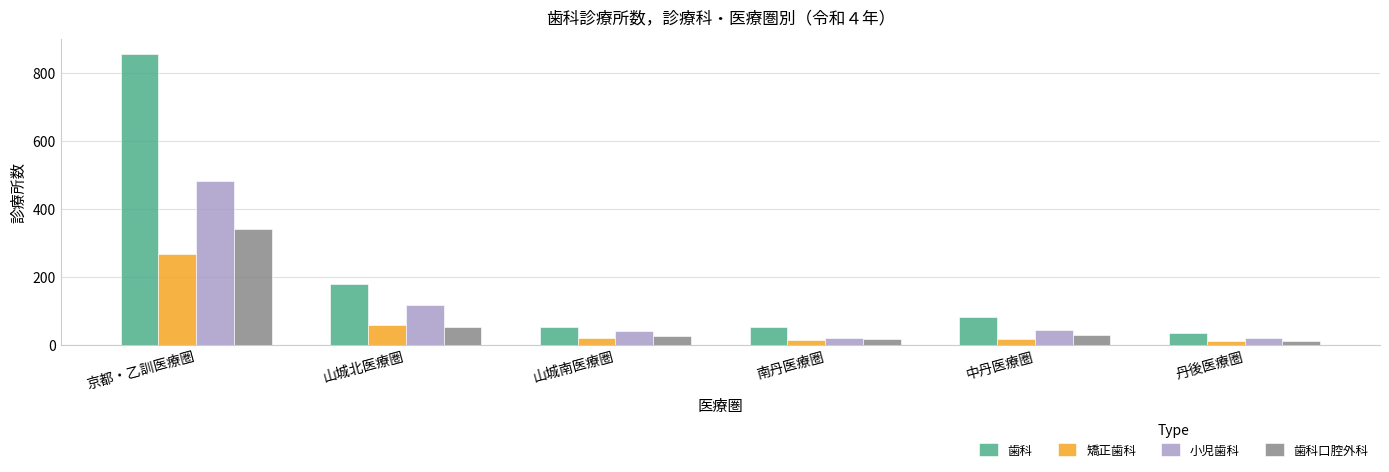

Which series has the largest range (max minus min)?

歯科